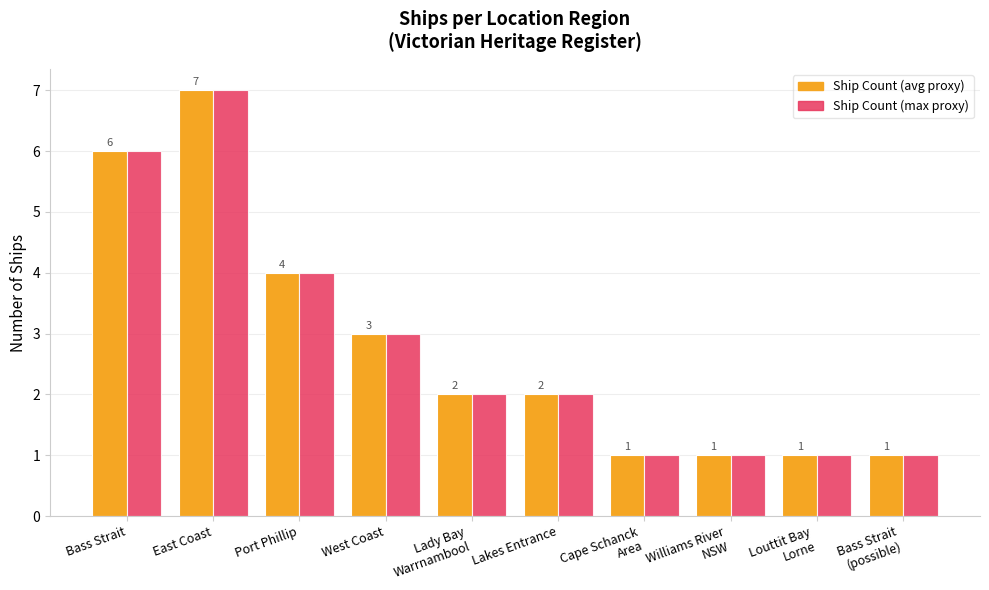

Which label corresponds to the largest value in the chart?

East Coast